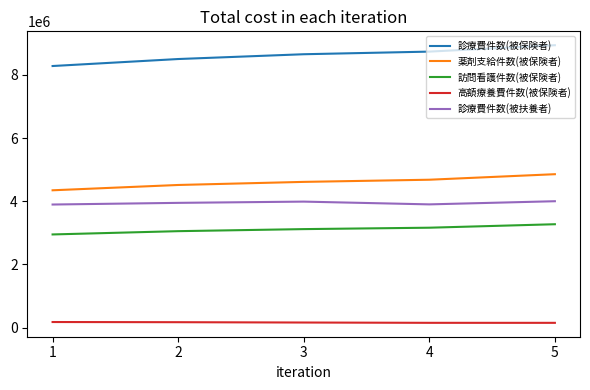

True or false: 訪問看護件数(被保険者) and 薬剤支給件数(被保険者) intersect in this chart.

False